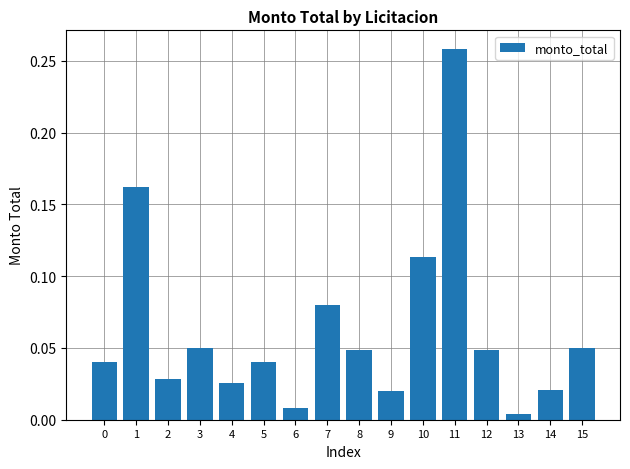

Which category has the highest value across all series?

11